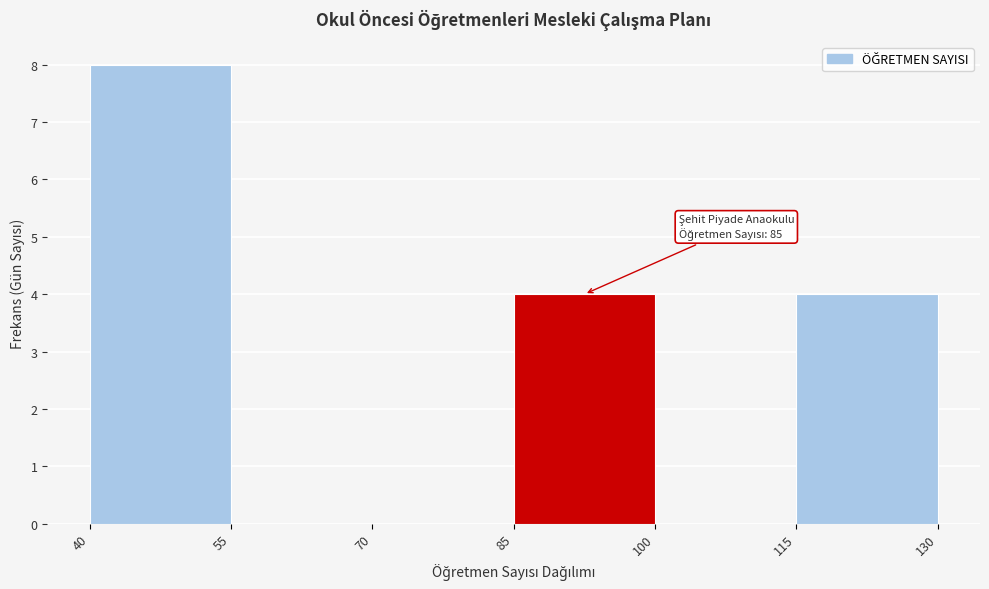

Over which range of the x-axis is the bar tallest?

40 to 55